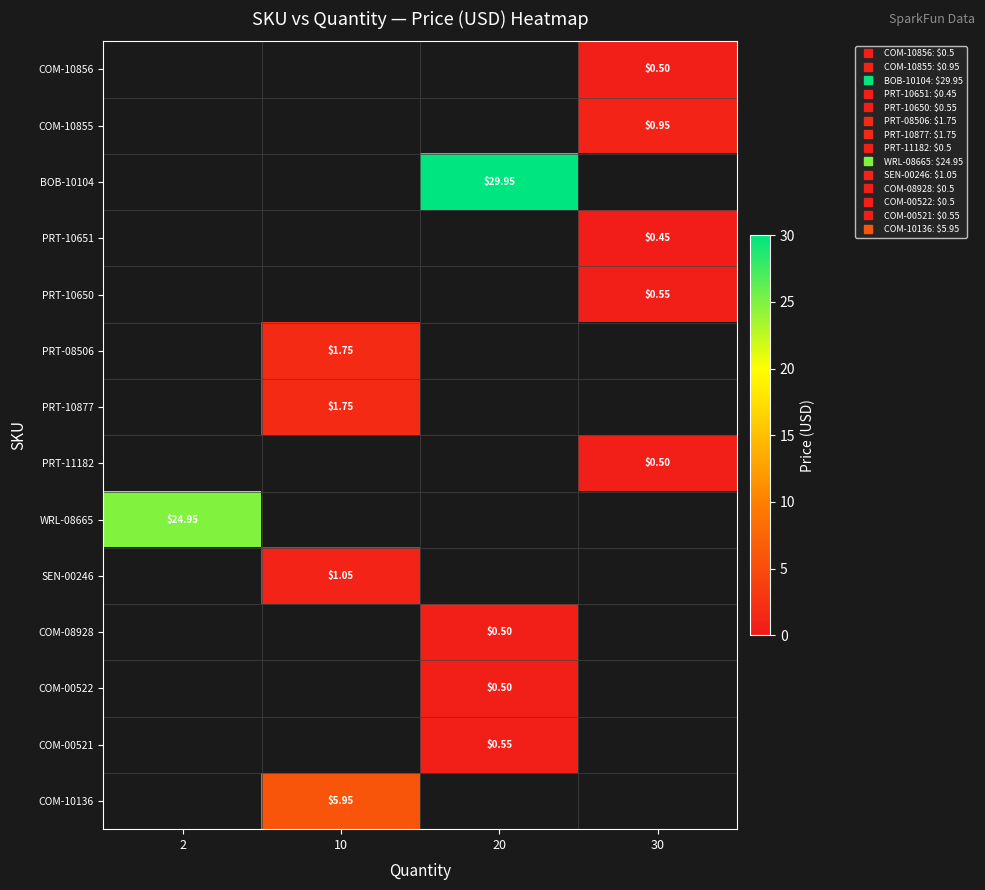

How many data points in BOB-10104 are above 29?

1